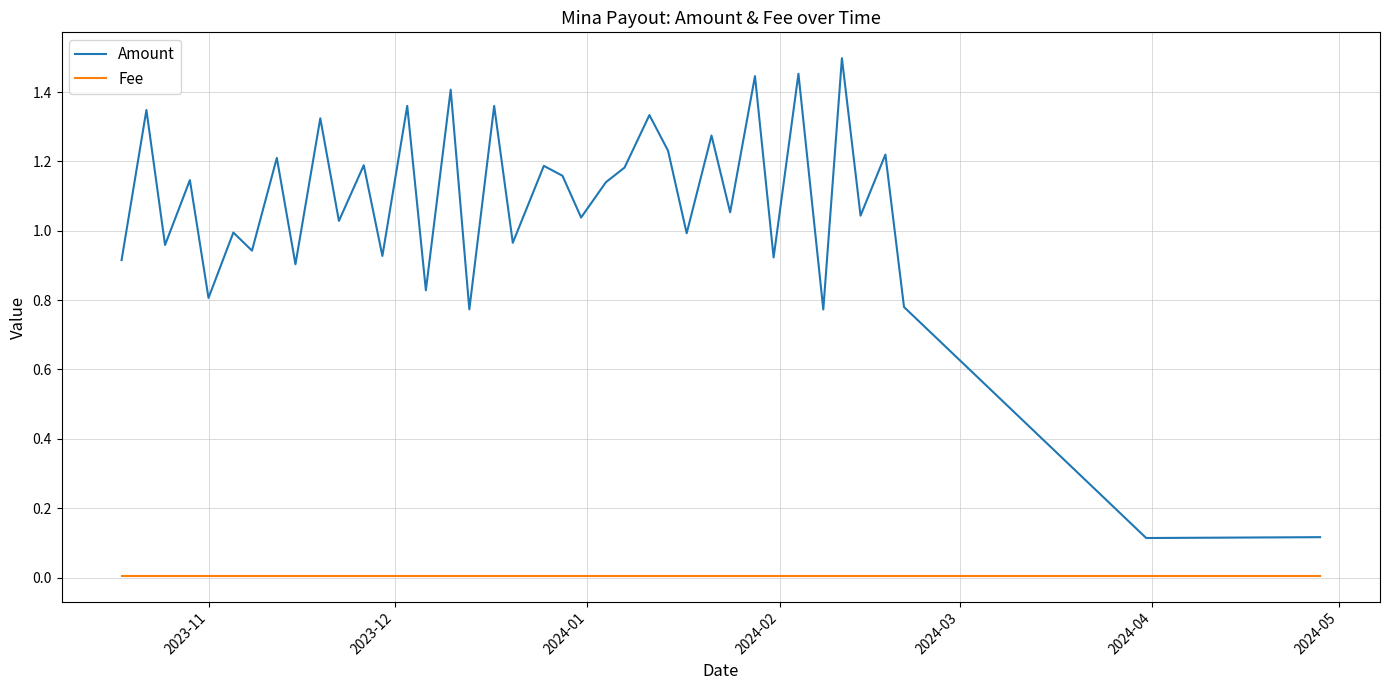

Rank the series by their average value, from lowest to highest.

Fee, Amount